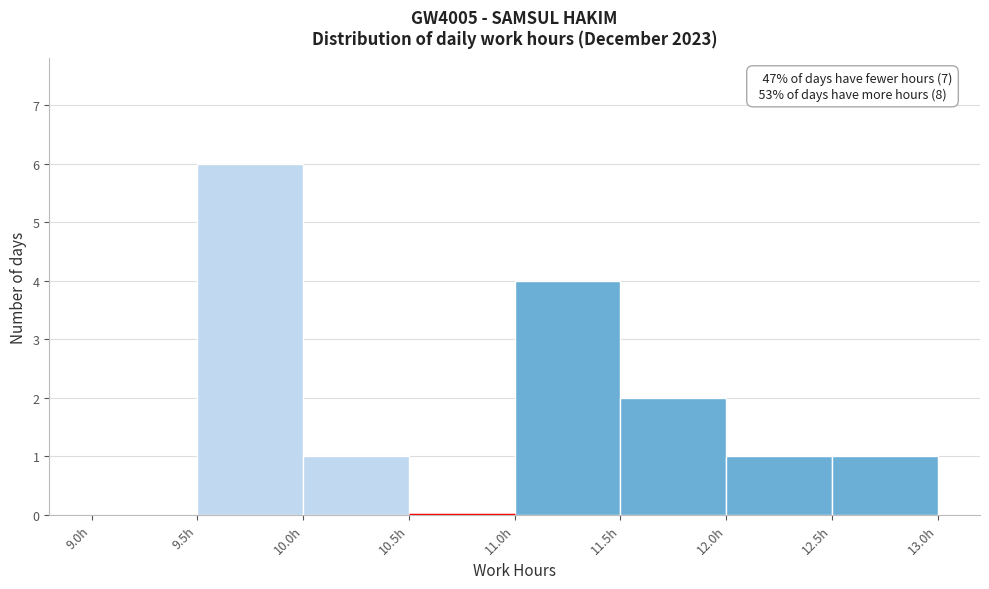

Which range on the x-axis has the tallest bar?

9.5 to 10.0